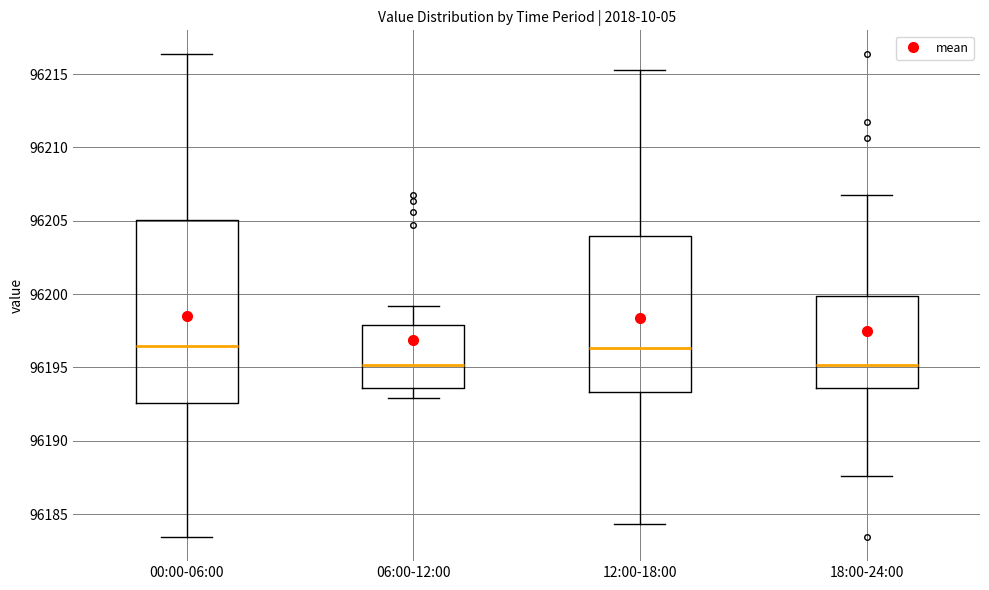

Reading left to right, transcribe this box plot: for each box, give where its median line is, the range the box spans, and where its two whiskers end, as read against the y-axis. The values are not printed on the chart, so give them approximately, as read against the axis.

00:00-06:00: median 96196.5, box 96192.5 to 96205.0, whiskers 96183.5 to 96216.5
06:00-12:00: median 96195.0, box 96193.5 to 96198.0, whiskers 96193.0 to 96199.0
12:00-18:00: median 96196.5, box 96193.5 to 96204.0, whiskers 96184.5 to 96215.5
18:00-24:00: median 96195.0, box 96193.5 to 96200.0, whiskers 96187.5 to 96207.0